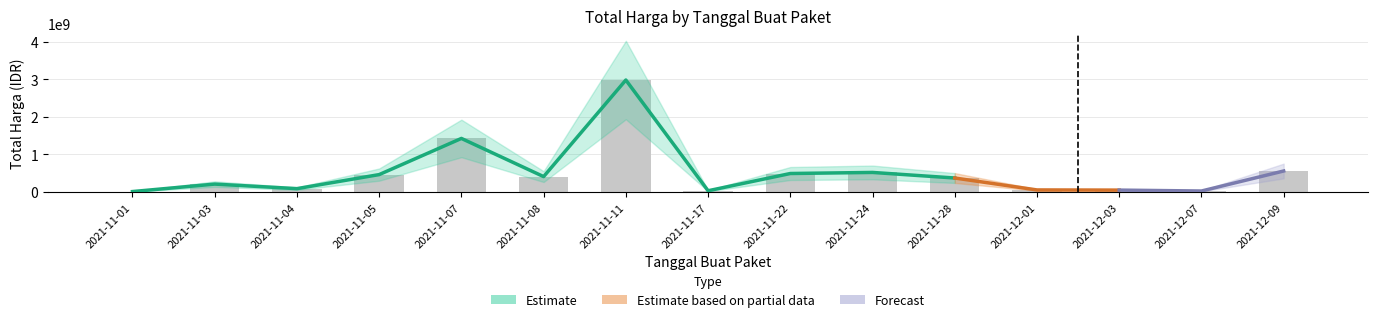

List the labels in order of value, largest first.

2021-11-11, 2021-11-07, 2021-12-09, 2021-11-24, 2021-11-22, 2021-11-05, 2021-11-08, 2021-11-28, 2021-11-03, 2021-11-04, 2021-12-01, 2021-12-03, 2021-11-17, 2021-12-07, 2021-11-01